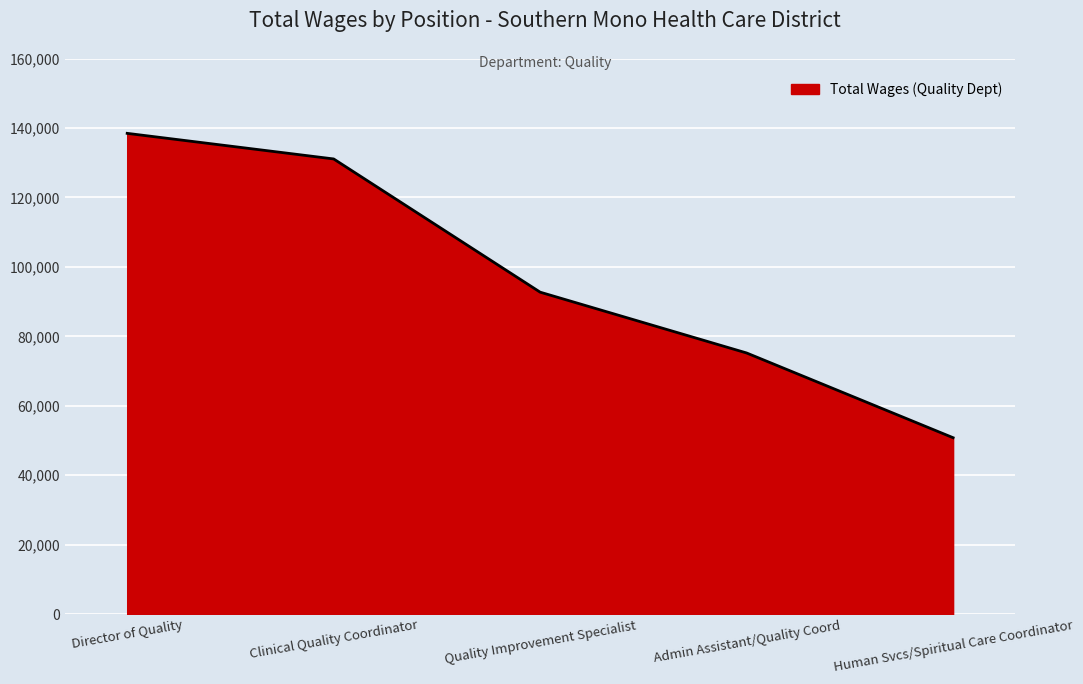

What is the change in value from Quality Improvement Specialist to Admin Assistant/Quality Coord?

-17509